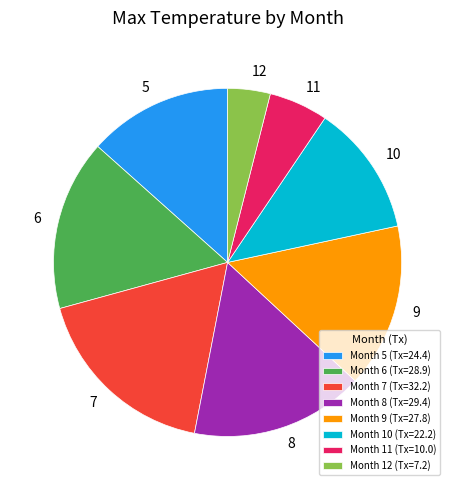

Is there a majority slice in this chart?

No